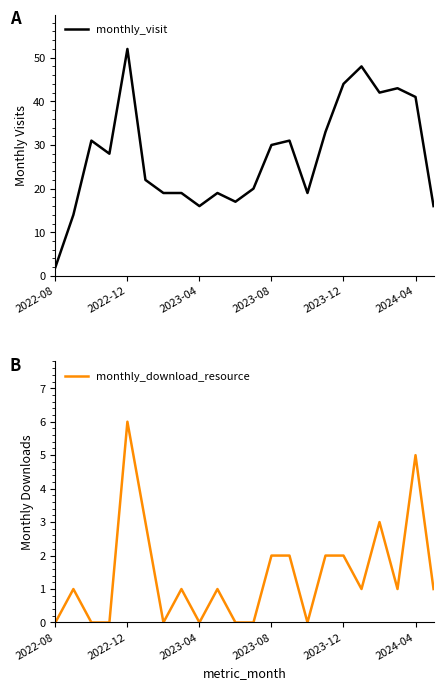

Which series has the largest total across all categories?

monthly_visit